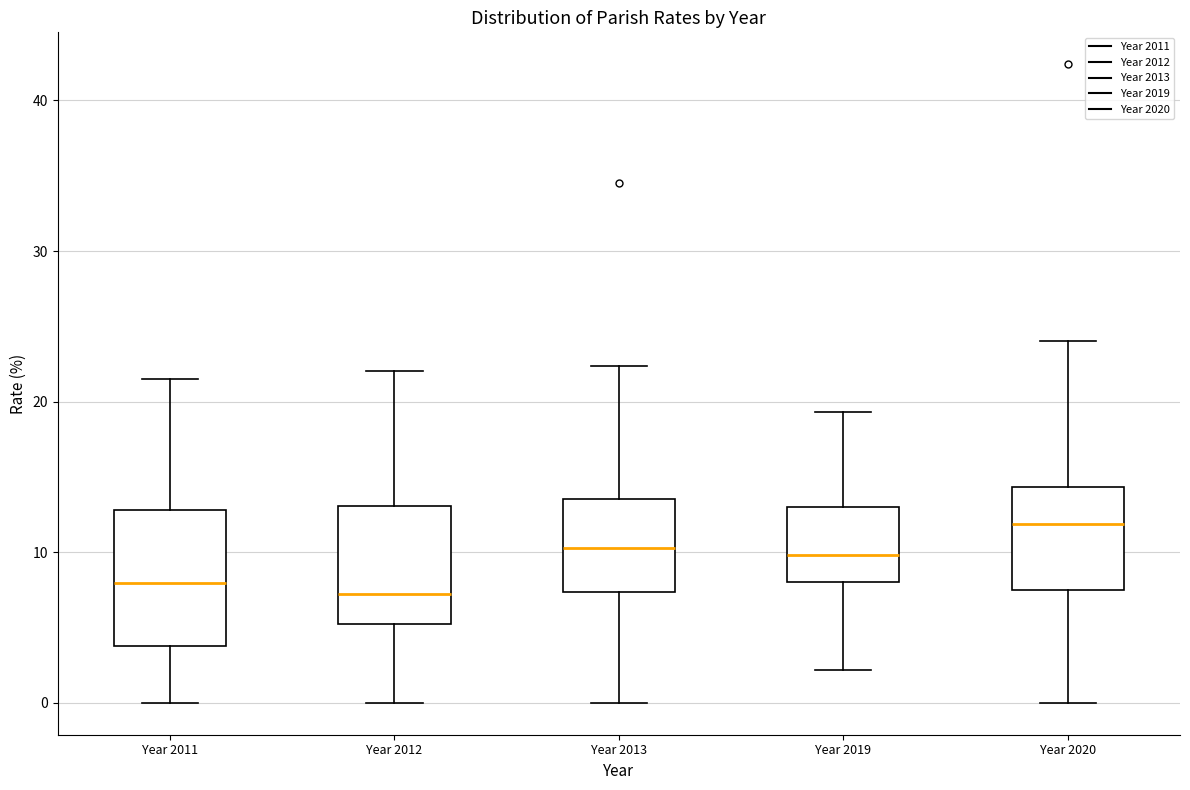

Reading left to right, transcribe this box plot: for each box, give where its median line is, the range the box spans, and where its two whiskers end, as read against the y-axis. The values are not printed on the chart, so give them approximately, as read against the axis.

Year 2011: median 8, box 4 to 13, whiskers 0 to 22
Year 2012: median 7, box 5 to 13, whiskers 0 to 22
Year 2013: median 10, box 7 to 14, whiskers 0 to 22
Year 2019: median 10, box 8 to 13, whiskers 2 to 19
Year 2020: median 12, box 7 to 14, whiskers 0 to 24